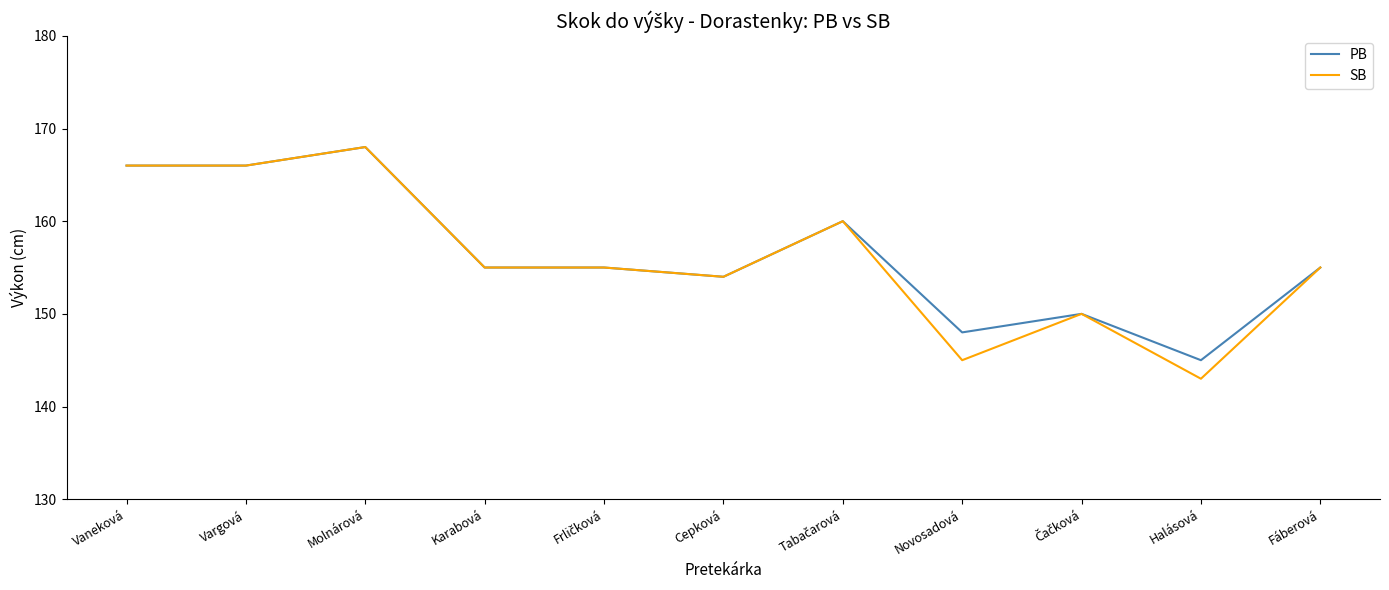

What position from the right is Fáberová?

1